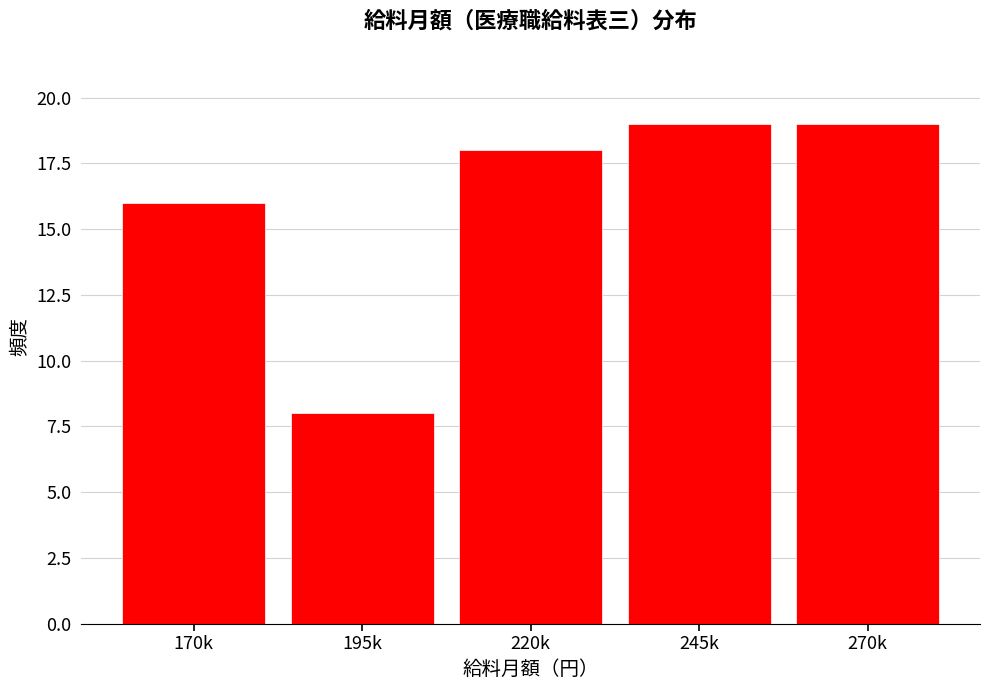

Reading right to left, transcribe all the data shown in this chart.

19	19	18	8	16